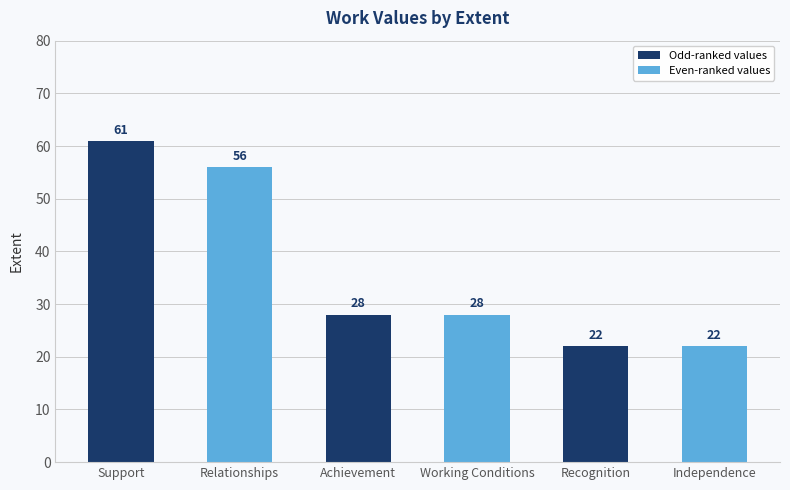

Count the values in the range 22 to 56.

5